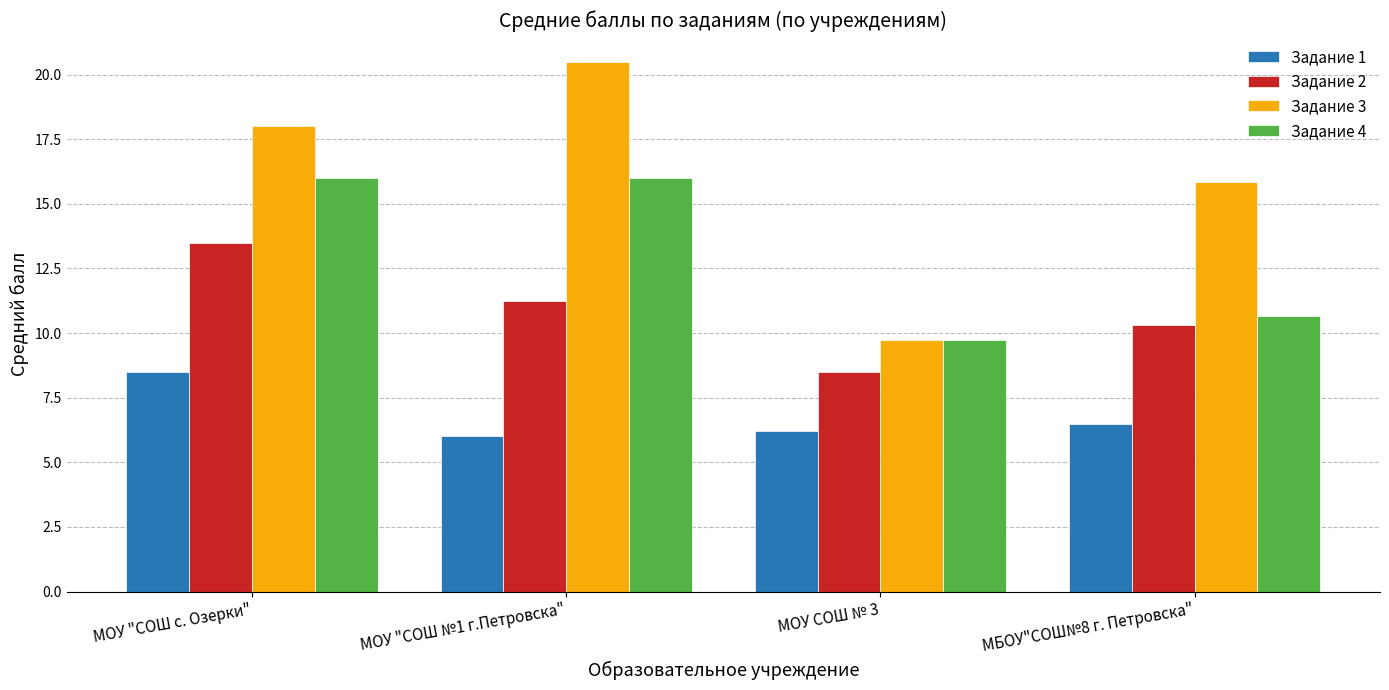

What is the lowest value of the Задание 3 series?

9.8